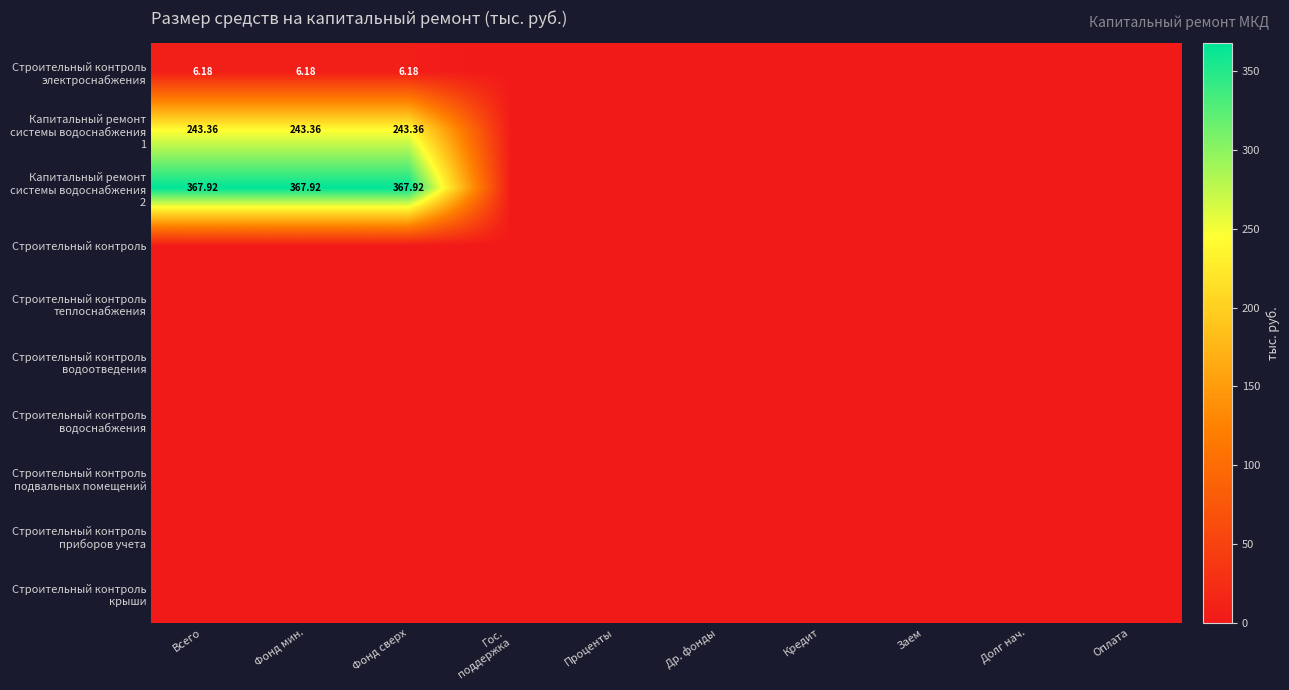

What is the difference between the maximum and second lowest values in the Капитальный ремонт системы водоснабжения 2 series?

367.9